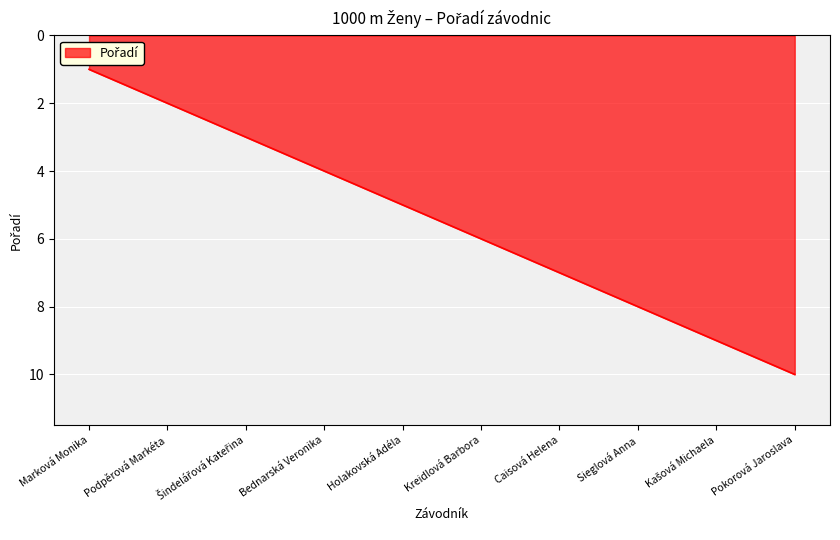

How many values are below 6?

5